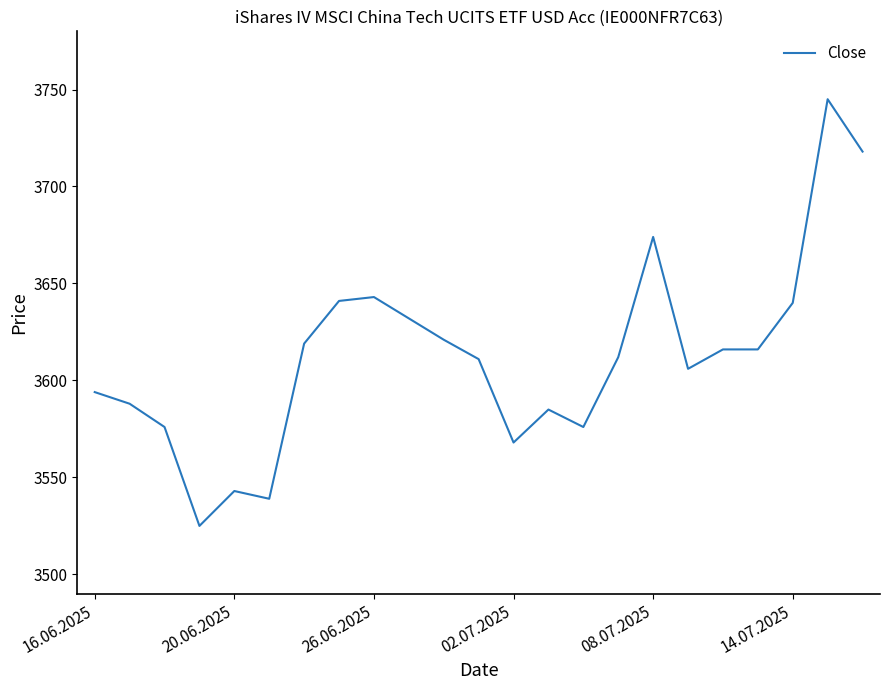

What is the maximum value shown in the chart?

3745